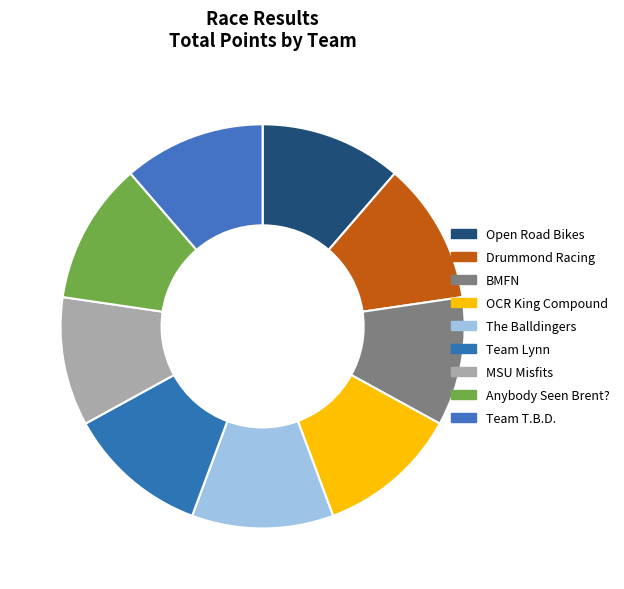

To the nearest percent, what portion does Team T.B.D. represent?

11%